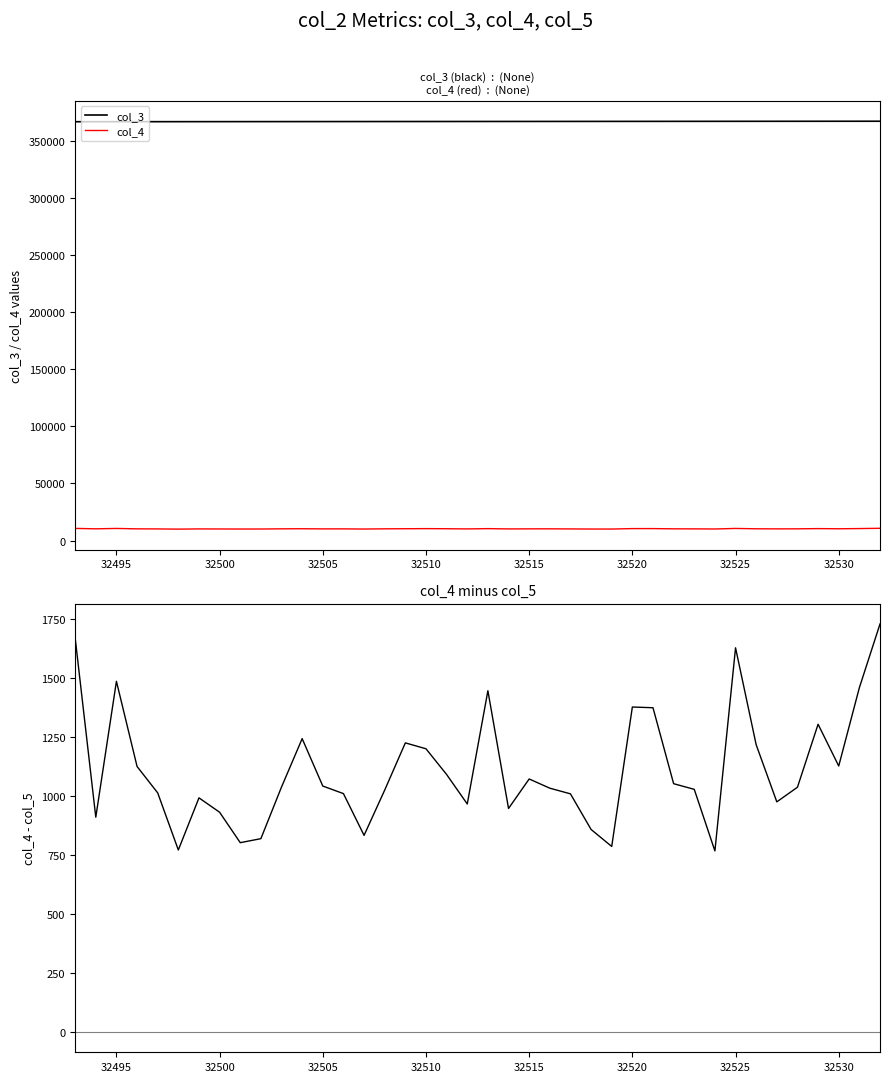

True or false: col_3 and col_4 cross at least once.

False